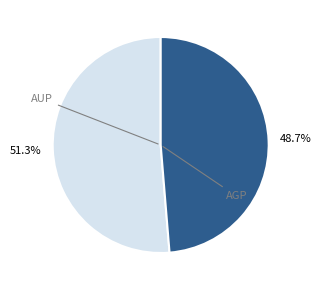

Does any single category account for the majority?

Yes